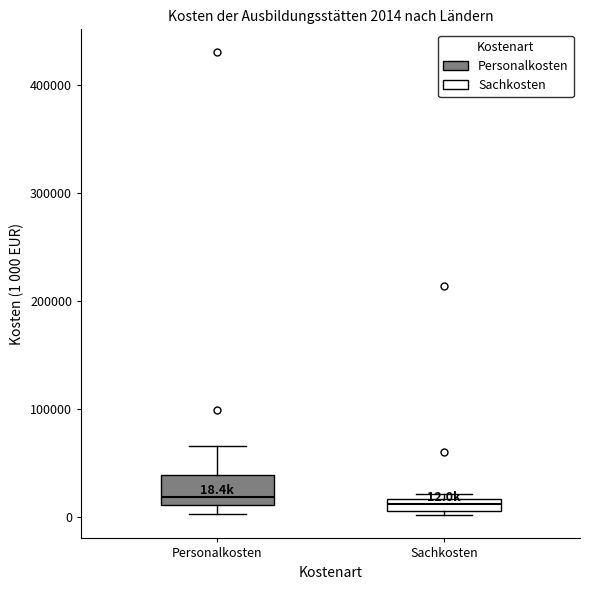

Which box is the tallest, from its lower edge to its upper edge?

Personalkosten